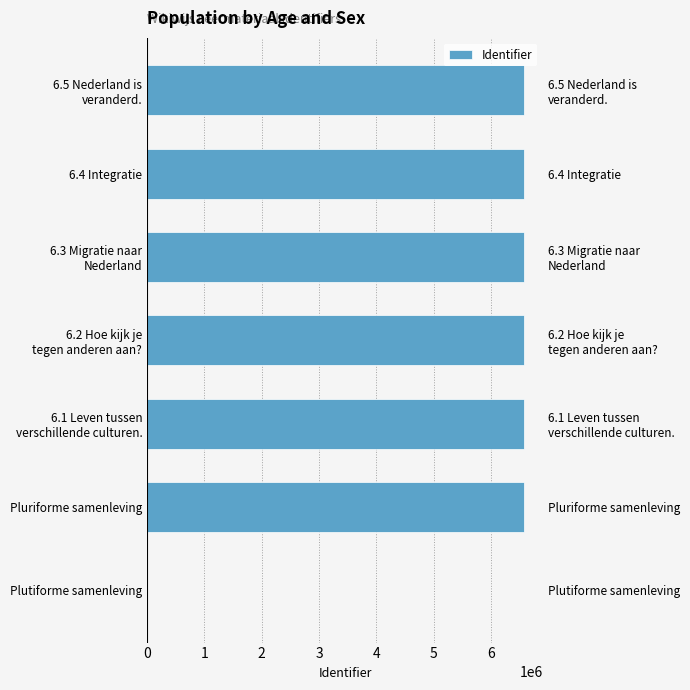

Reading right to left, what are all the values shown in this chart?

6=6576902	5=6576871	4=6576849	3=6576819	2=6573600	1=6573593	0=0